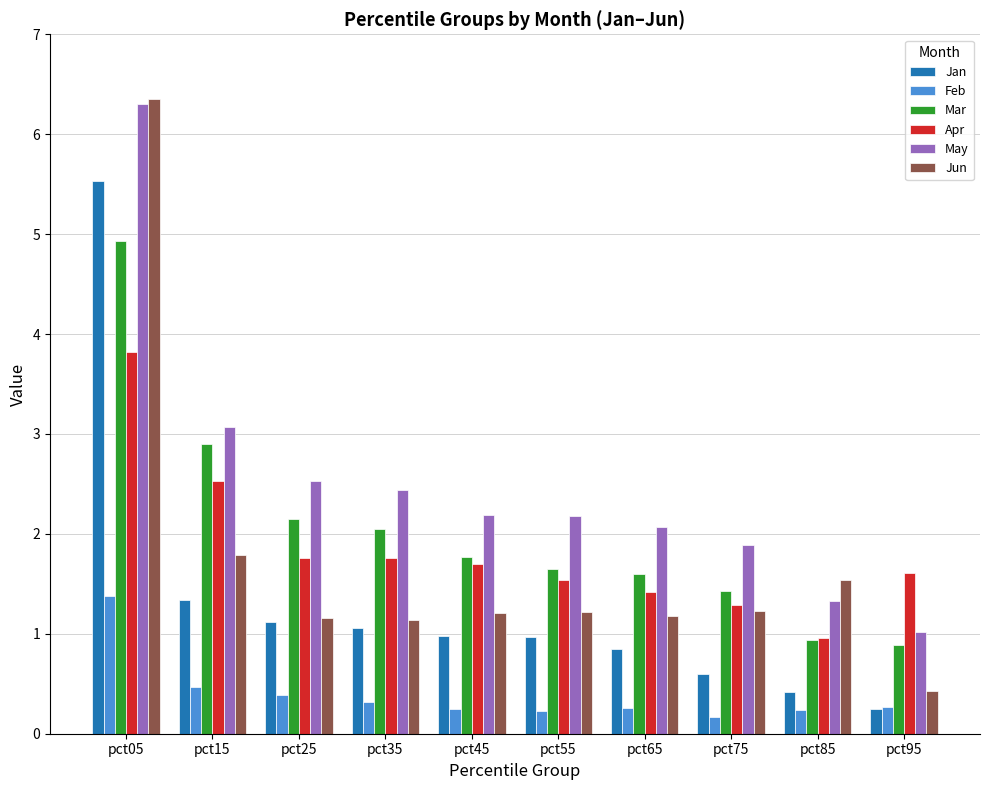

How many bars are there in total?

60